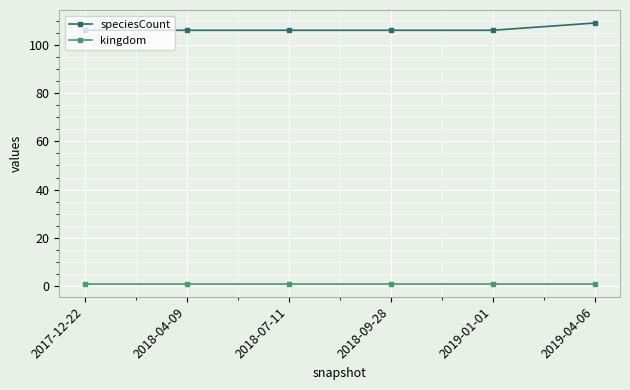

How many lines are shown in the chart?

2